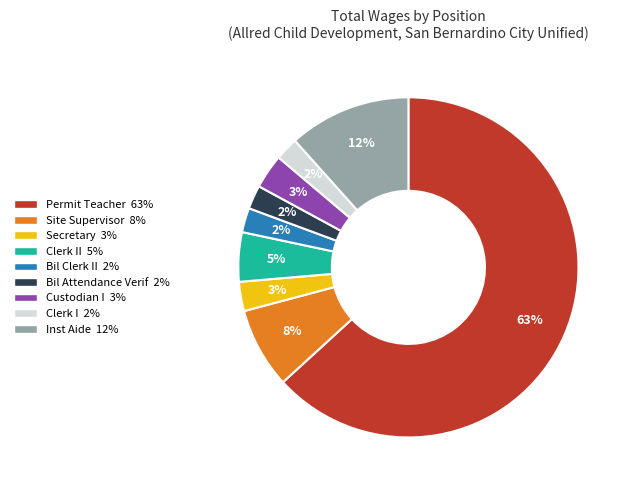

To the nearest percent, what is the combined percentage of Custodian I 3% and Site Supervisor 8%?

11%